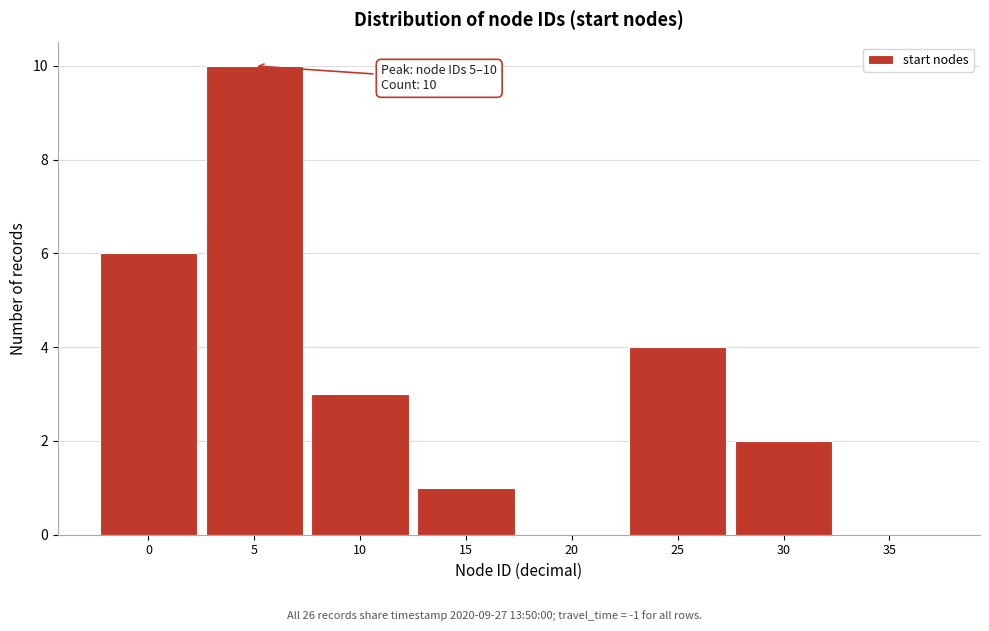

Reading left to right, list all the values displayed in this chart.

0=6	5=10	10=3	15=1	20=0	25=4	30=2	35=0